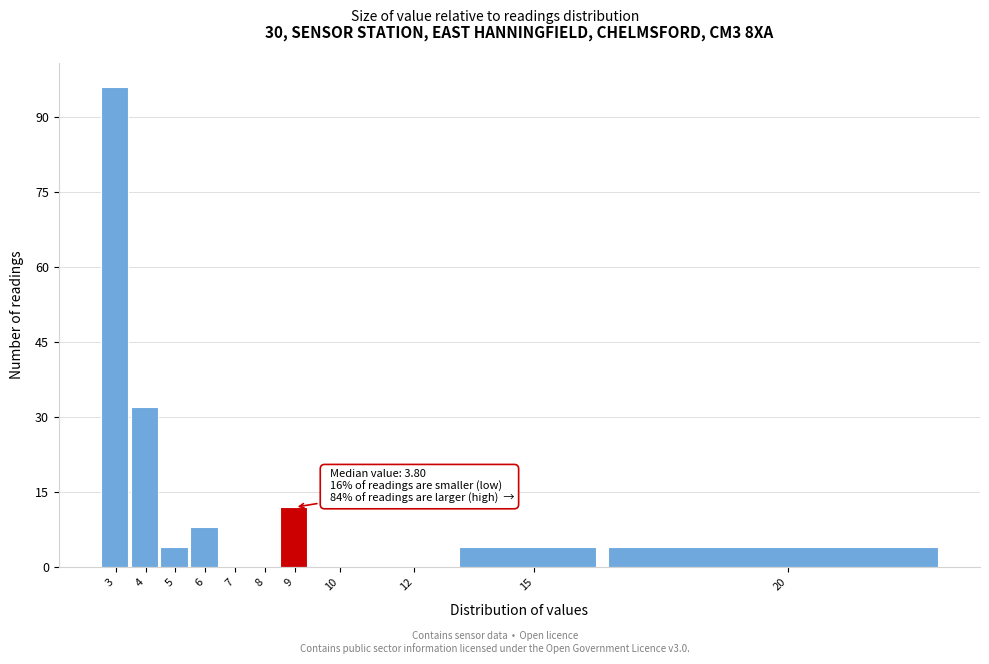

Reading left to right, transcribe all the data shown in this chart.

3=96	4=32	5=4	6=8	7=0	8=0	9=12	10=0	12=0	15=4	20=4